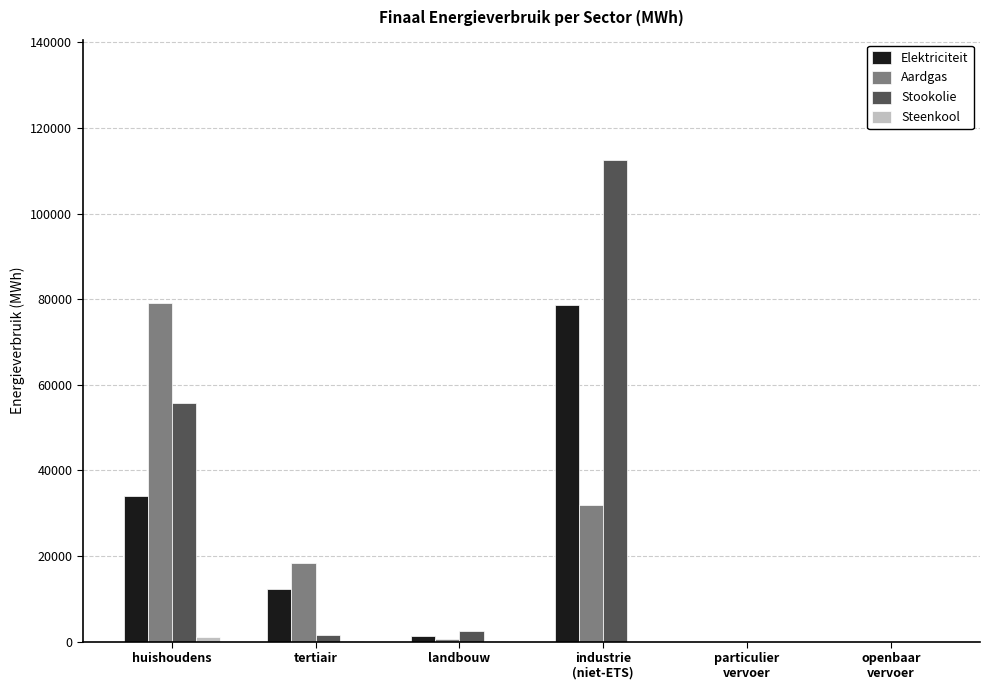

Is the value of Elektriciteit at huishoudens greater than the value of Aardgas at landbouw?

Yes